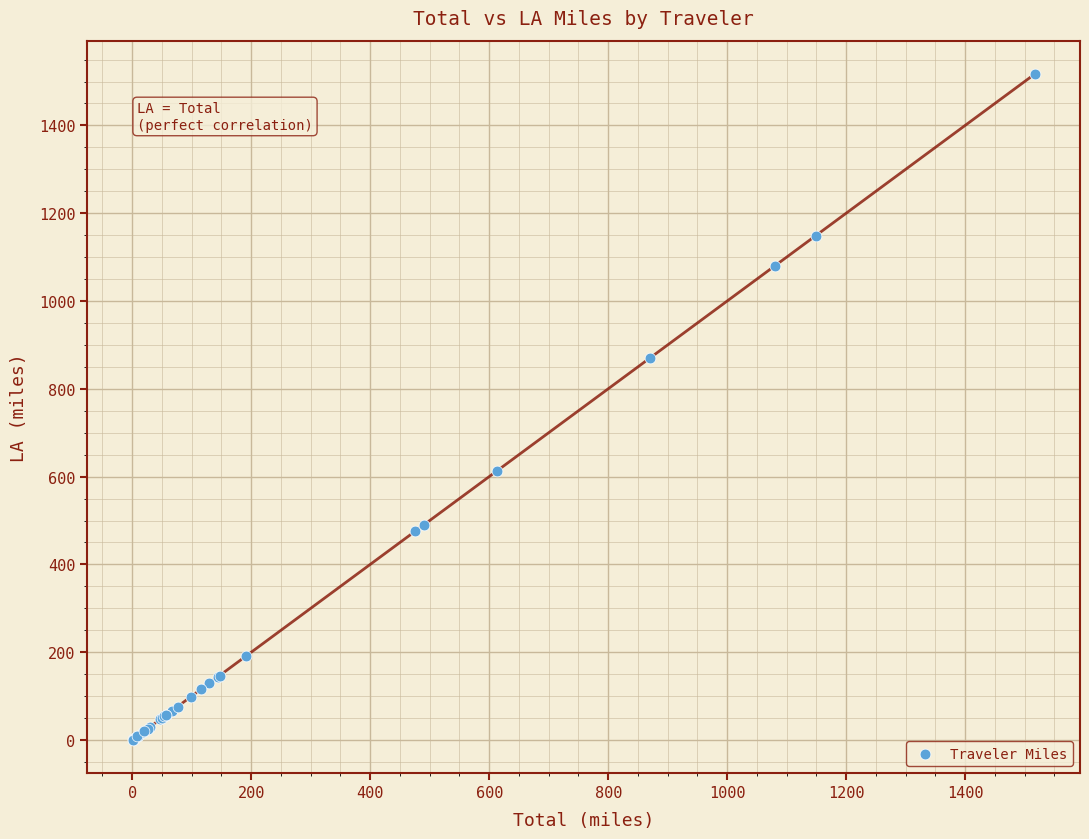

What Y value in the scatter plot is closest to 758?

870.2